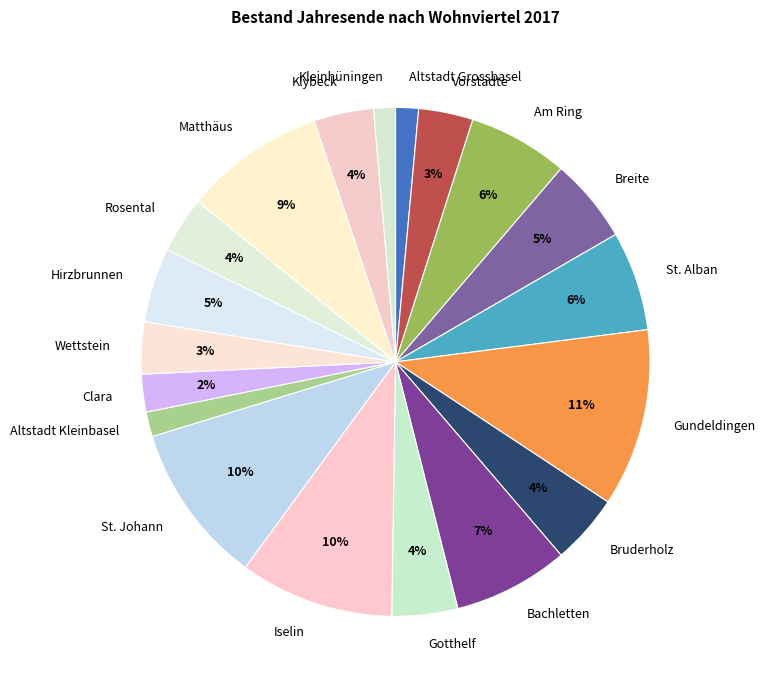

Is it true that Breite is 1% of the pie?

False